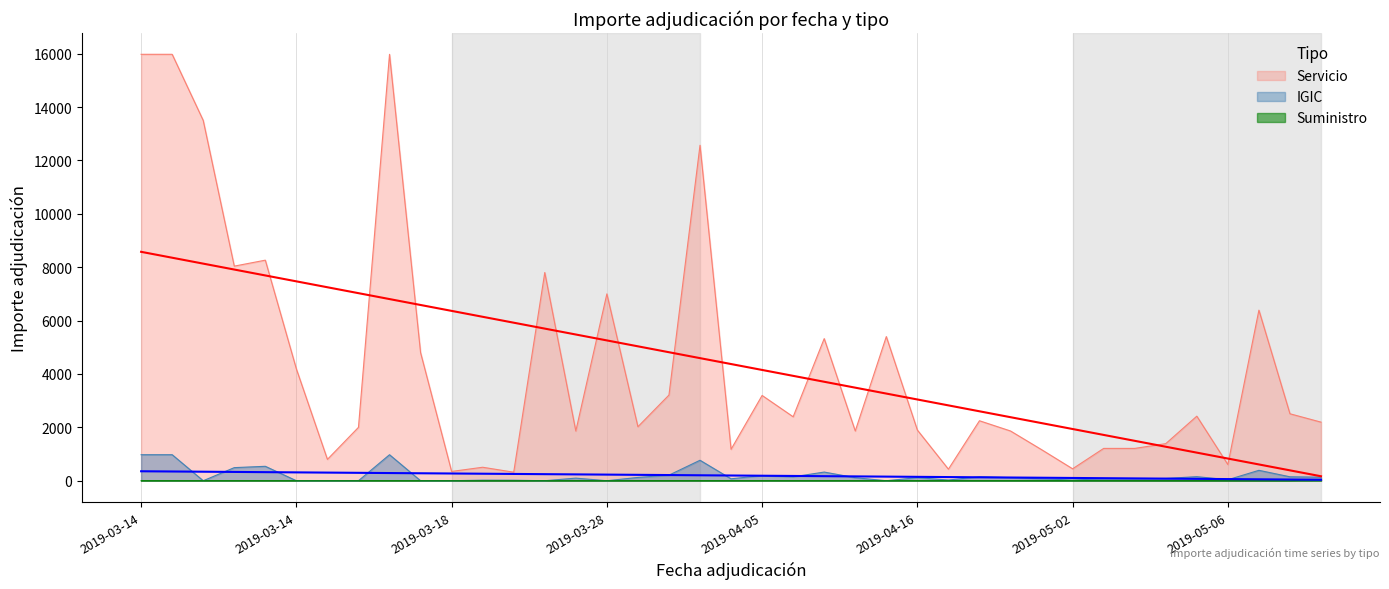

True or false: Suministro and Servicio cross at least once.

False